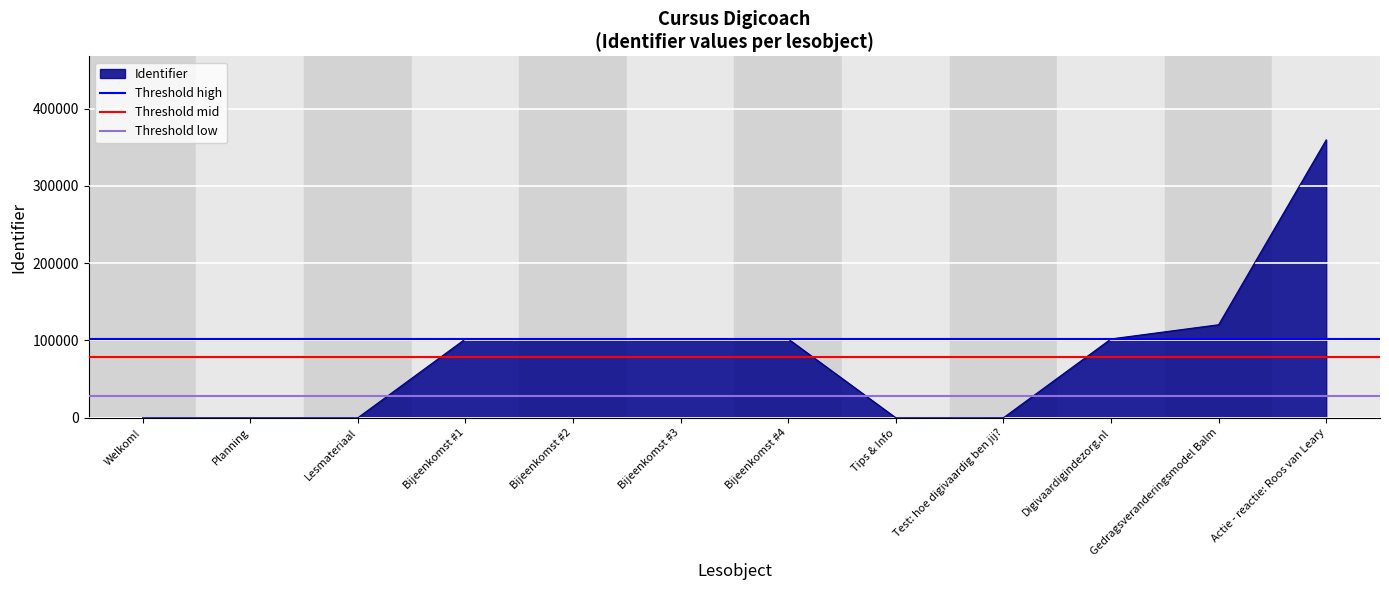

Which series has the largest total across all categories?

Threshold high